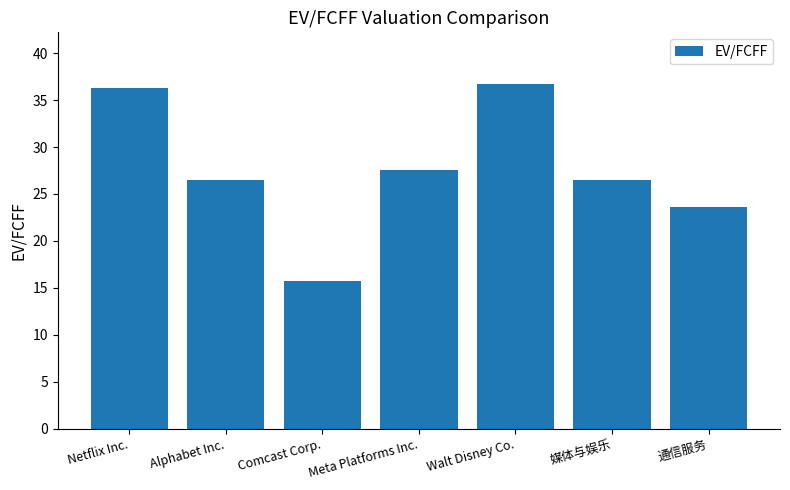

Read the value at Alphabet Inc..

26.5